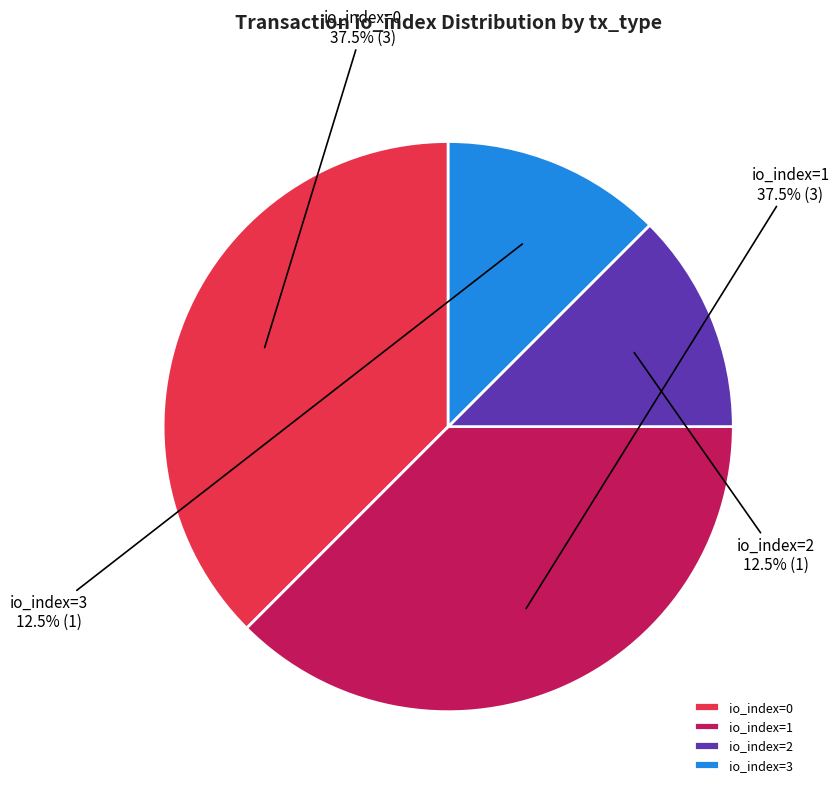

Approximately how many times larger is the value at io_index=1 compared to io_index=2?

3.0